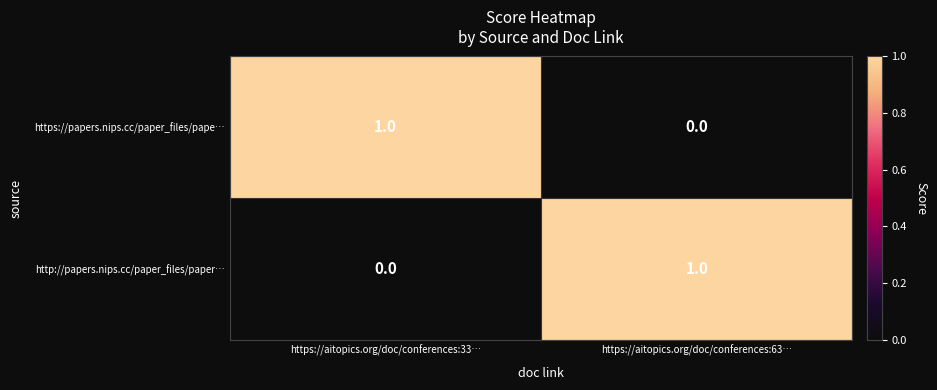

The value of http://papers.nips.cc/paper_files/paper… at https://aitopics.org/doc/conferences:33… is 0. True or false?

True